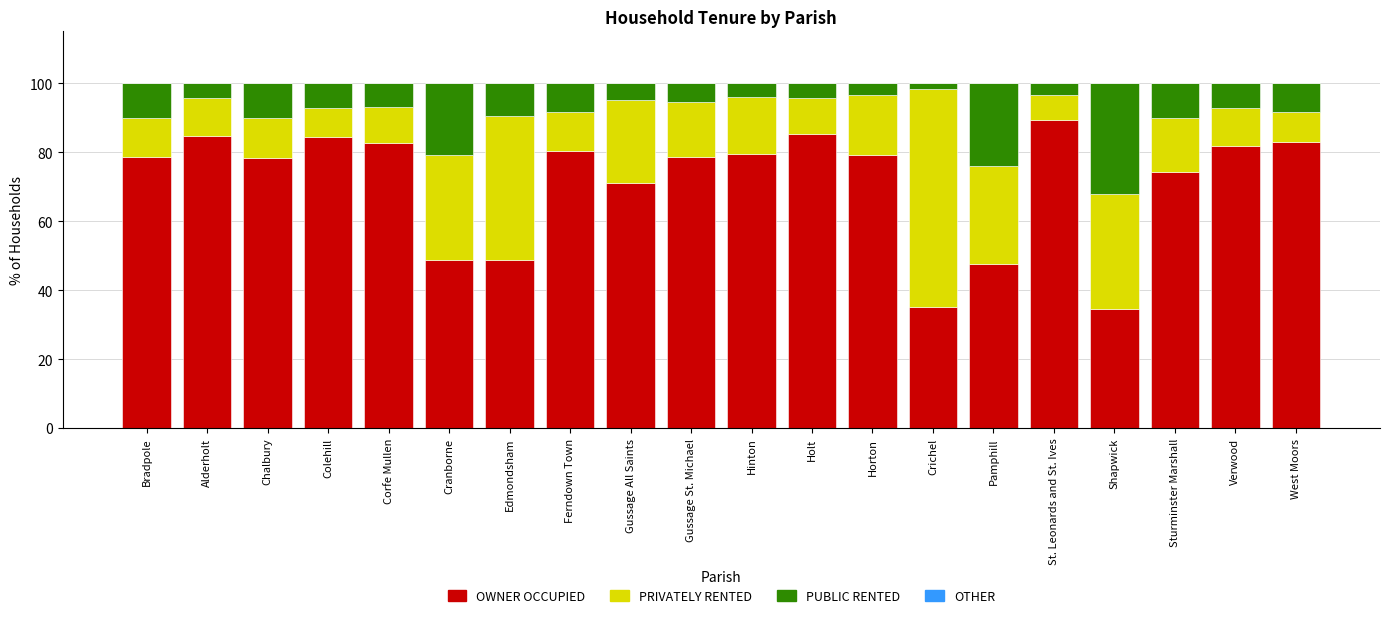

What is the total value across all series at Ferndown Town?

100.0